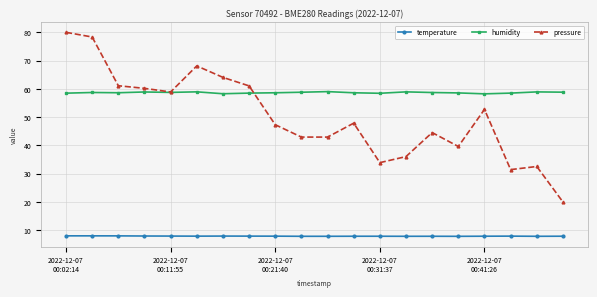

List the series in order of their overall mean, lowest first.

temperature, pressure, humidity